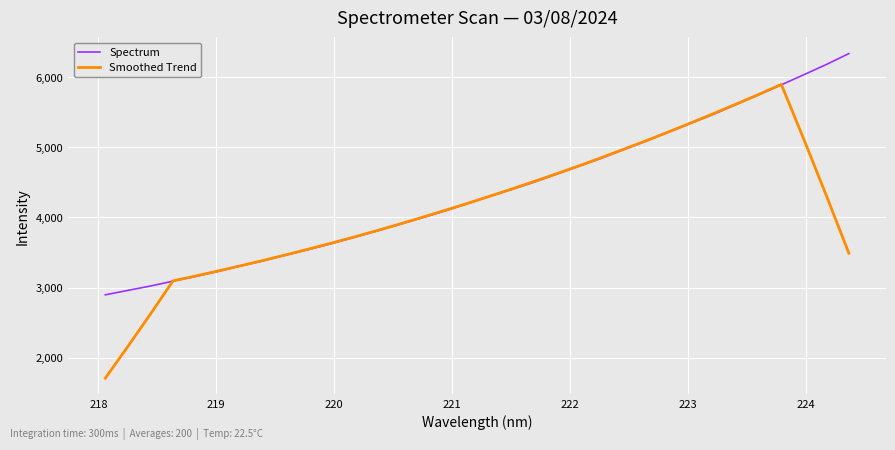

List the series in order of their peak value, lowest first.

Smoothed Trend, Spectrum